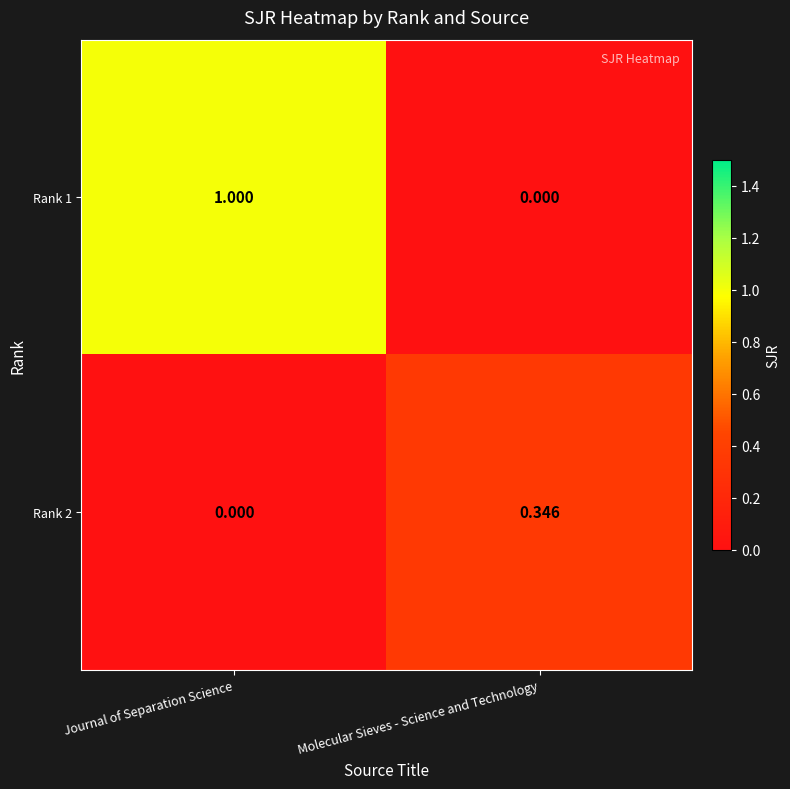

At which label is Rank 2 closest to 0?

Journal of Separation Science